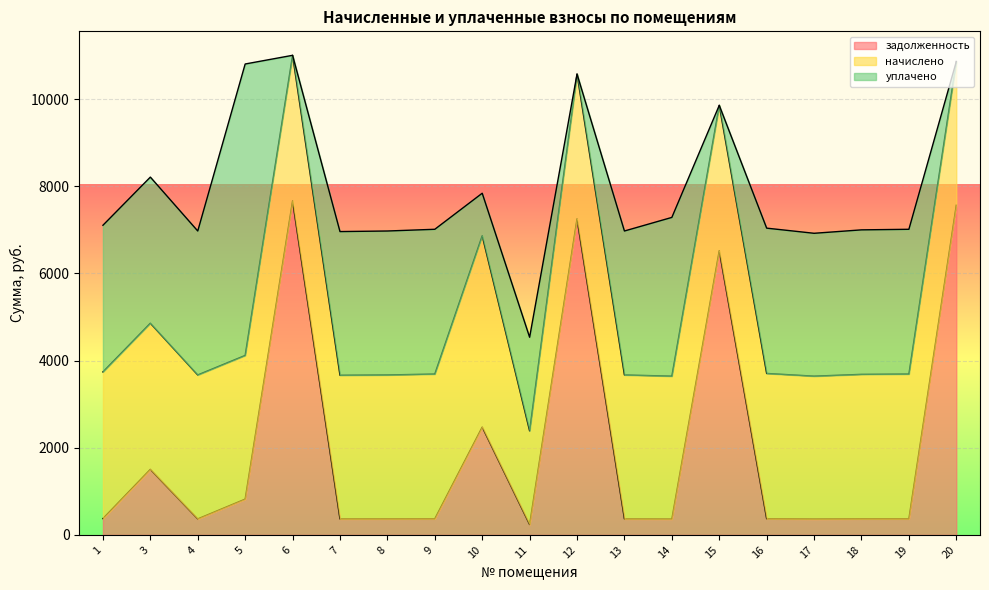

True or false: начислено has more than 1 points higher than both neighbors.

True